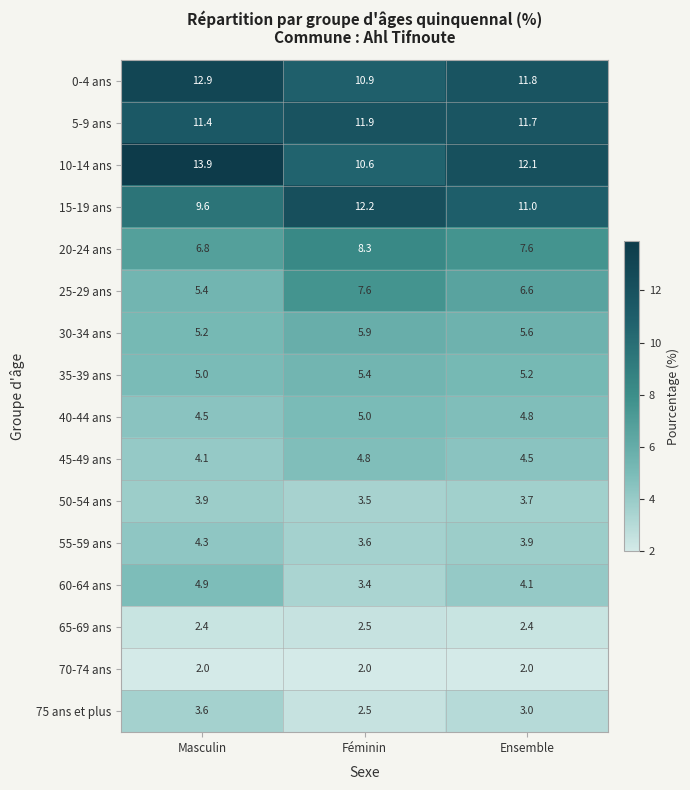

Count the number of data series in this chart.

16